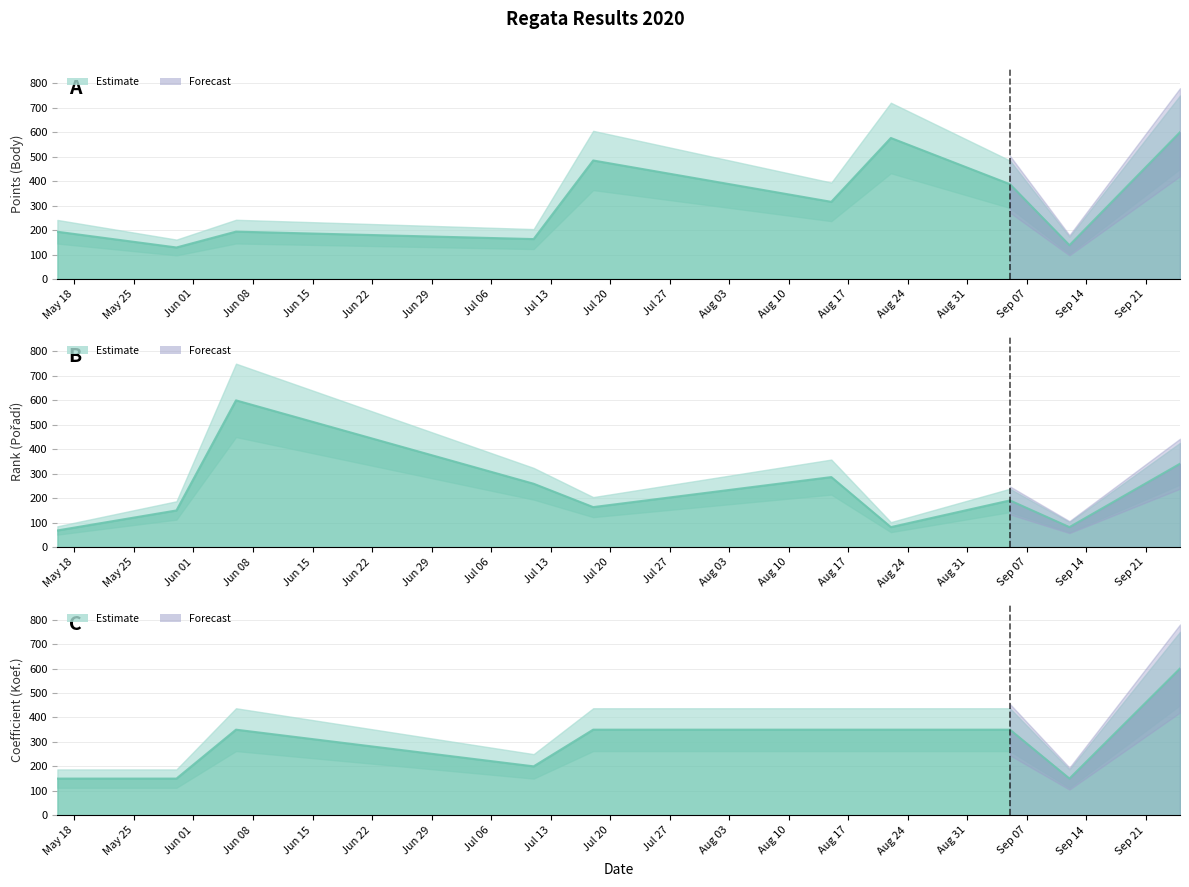

List the labels in order of Pořadí value, largest first.

2020-06-06, 2020-09-25, 2020-08-15, 2020-07-11, 2020-09-05, 2020-07-18, 2020-05-30, 2020-08-22, 2020-09-12, 2020-05-16